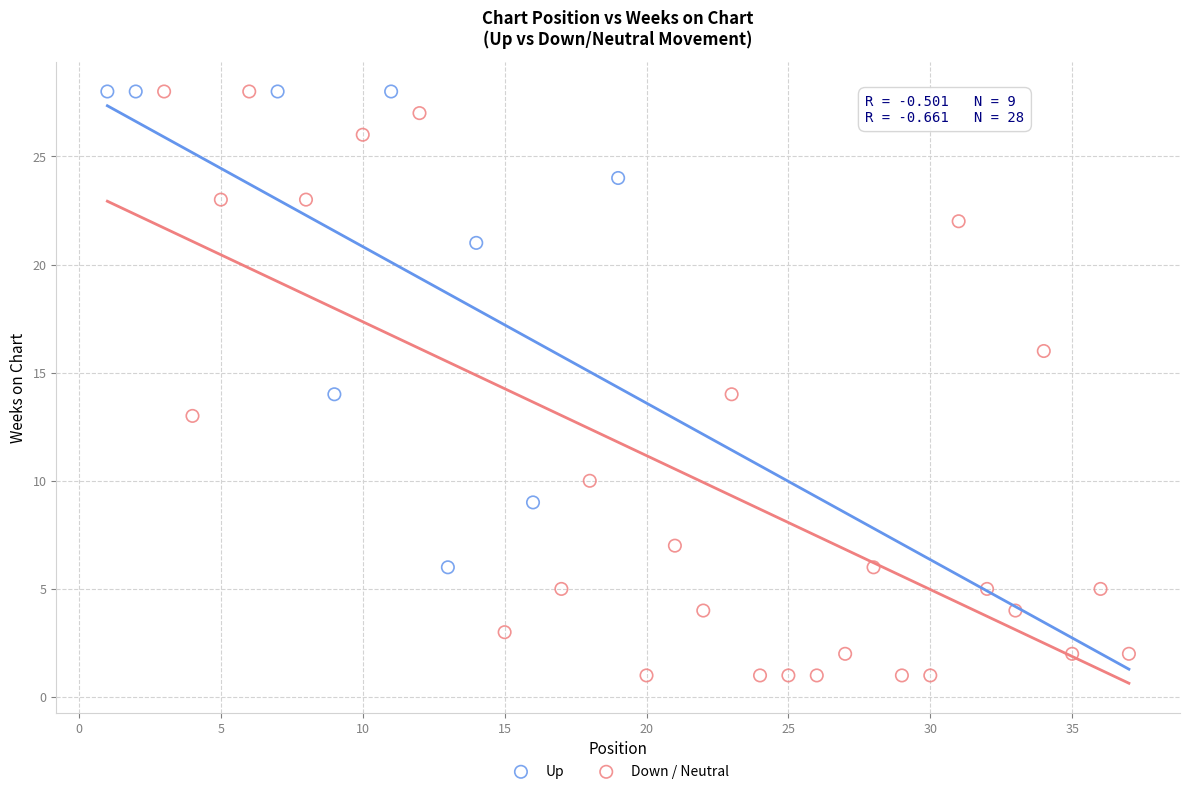

Which series has the largest Y range (max minus min)?

Down / Neutral